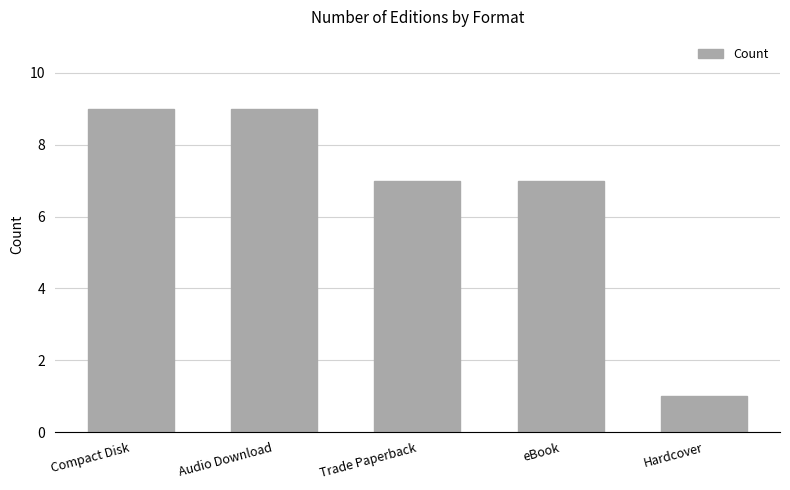

Reading right to left, extract all data points from this chart.

Hardcover=1	eBook=7	Trade Paperback=7	Audio Download=9	Compact Disk=9